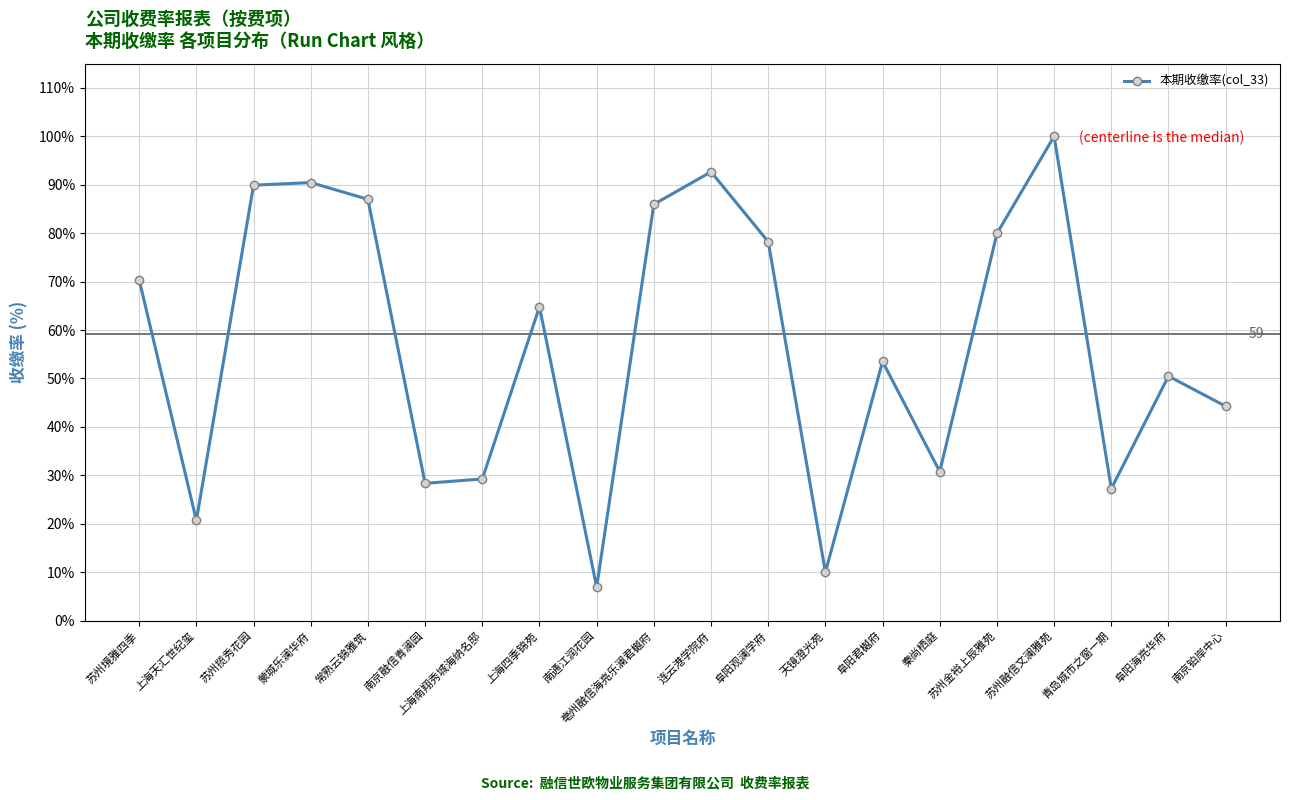

What is the value of the 10th point from the left?

86.0